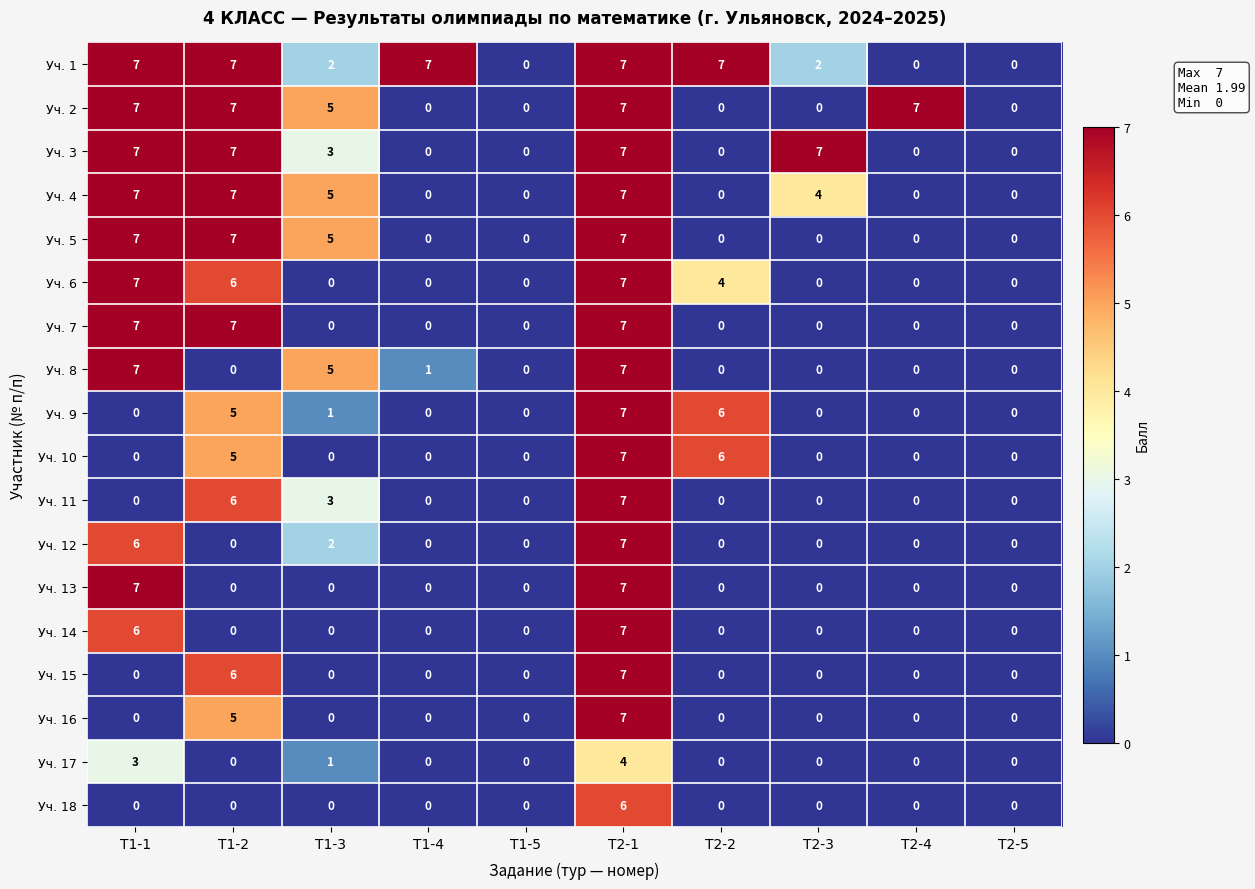

Between T2-2 and T2-3, which series saw the biggest shift?

Уч. 3